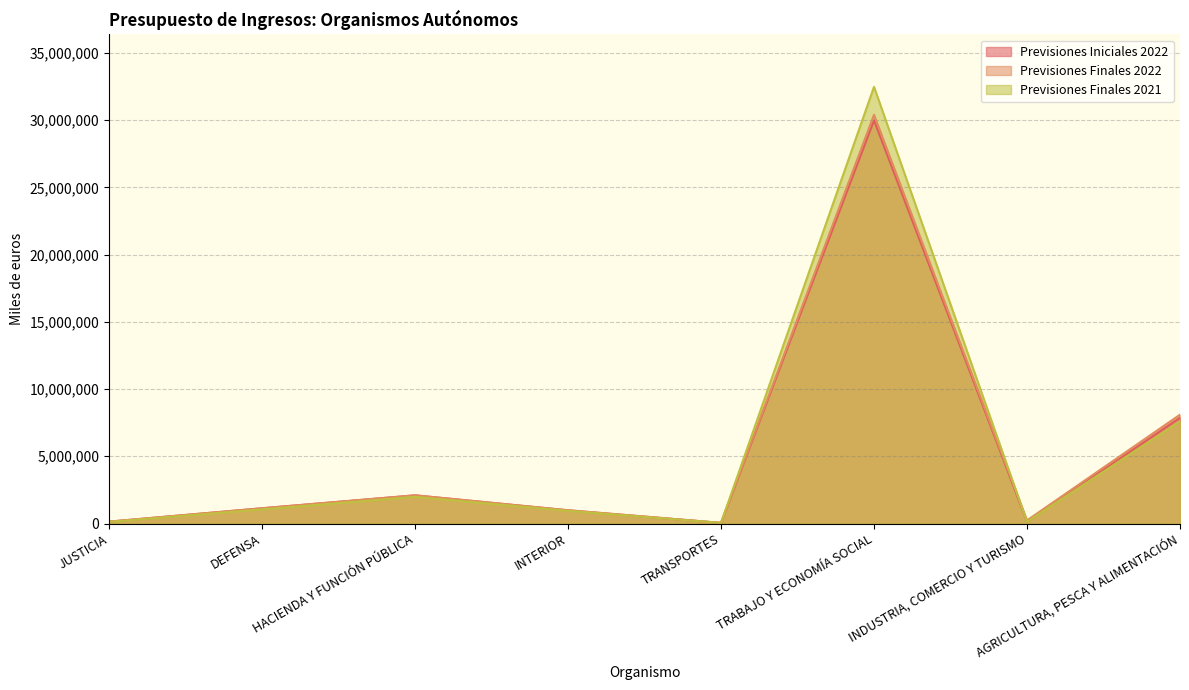

What is the difference between the maximum and second lowest values in the Previsiones Finales 2021 series?

32359088